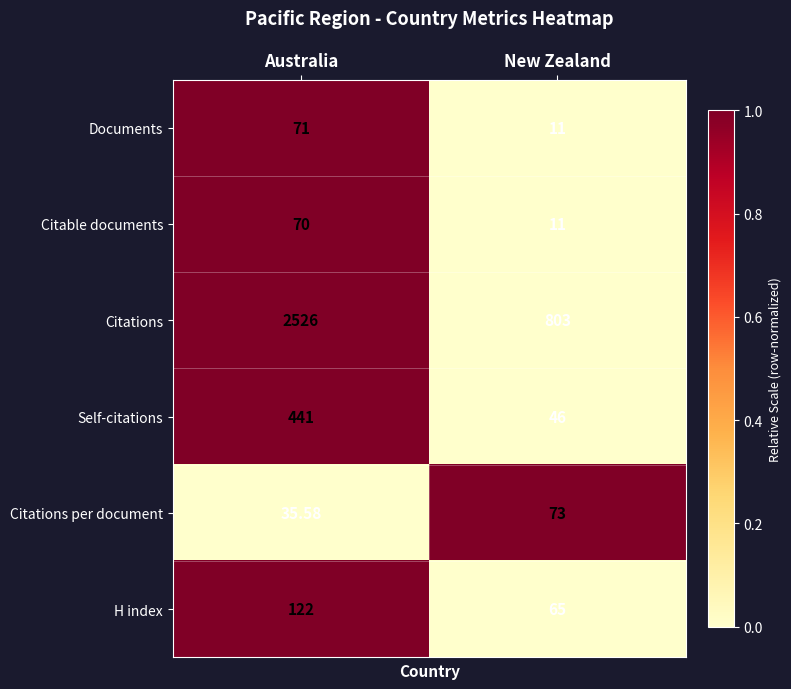

List the series in order of their peak value, lowest first.

Citable documents, Documents, Citations per document, H index, Self-citations, Citations